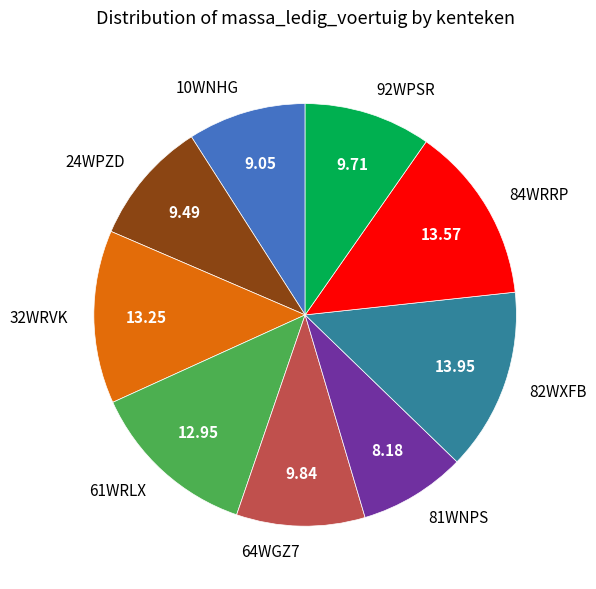

Does any single category account for the majority?

No